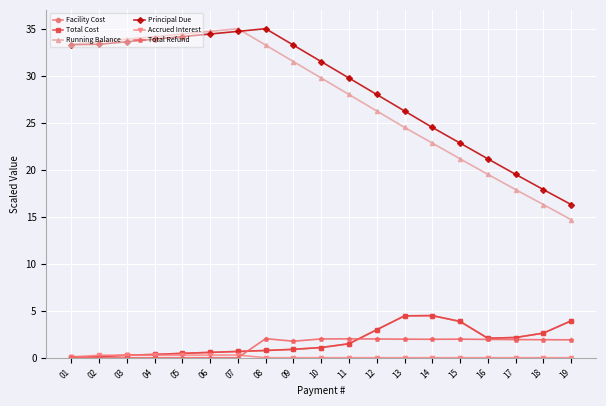

At which category does Running Balance reach its first local peak?

07